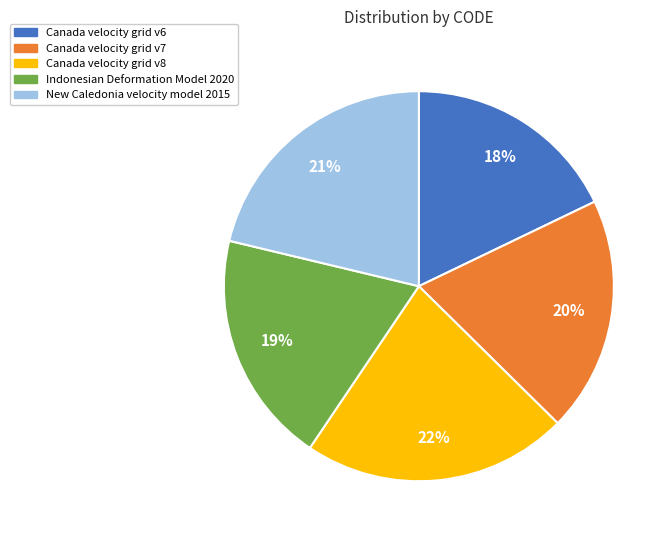

Count the number of slices in the pie.

5